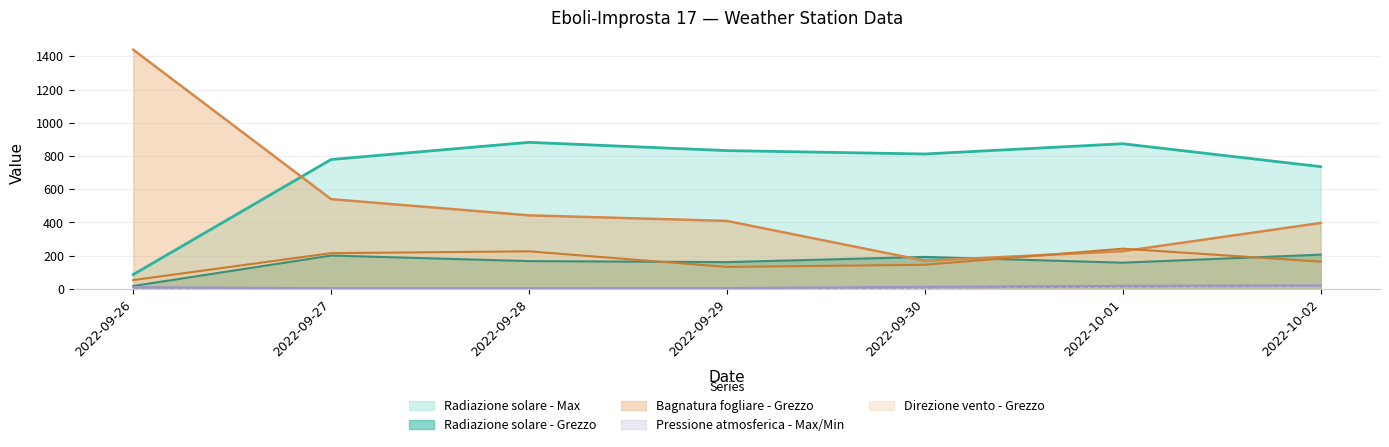

Between 2022-09-26 and 2022-10-01, which series saw the biggest shift?

Bagnatura fogliare - Grezzo